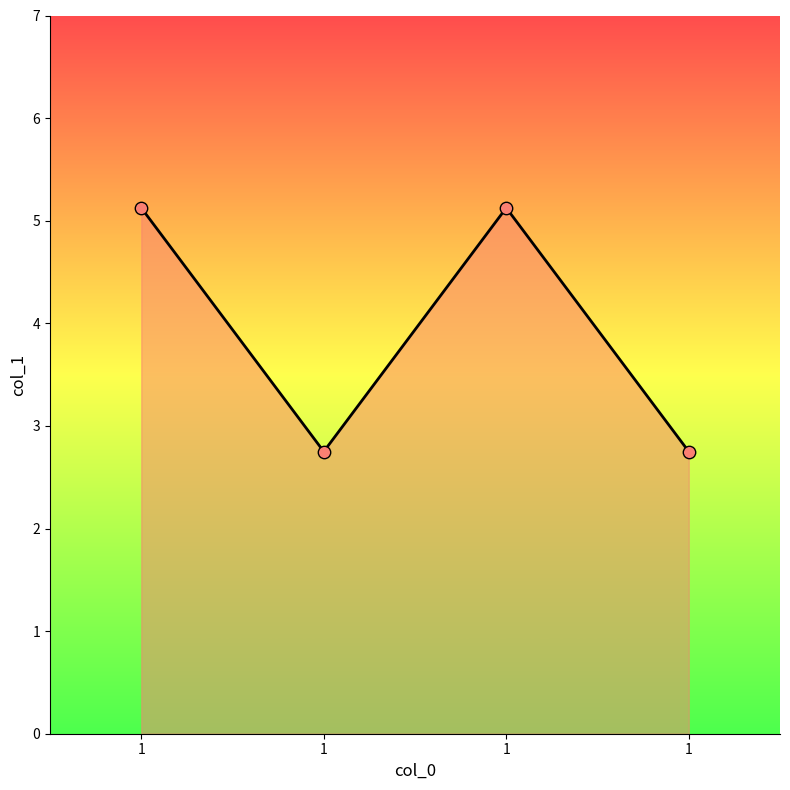

Which has a higher value, 1 or 1?

1